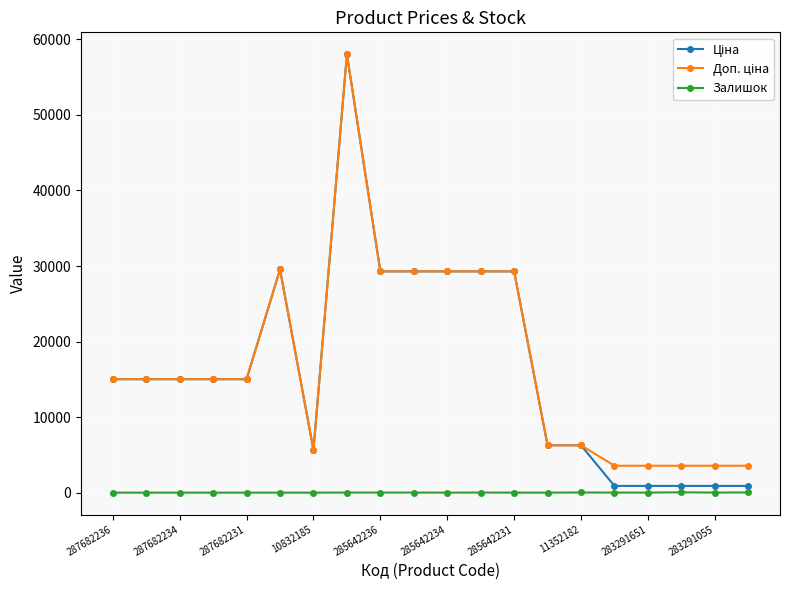

What is the greatest value displayed?

58037.0